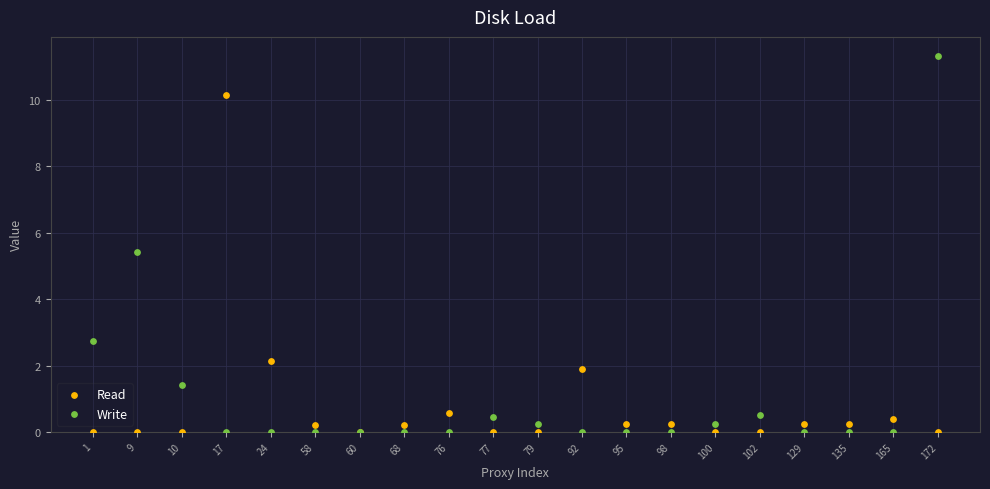

Which series has the widest spread of Y values?

Write